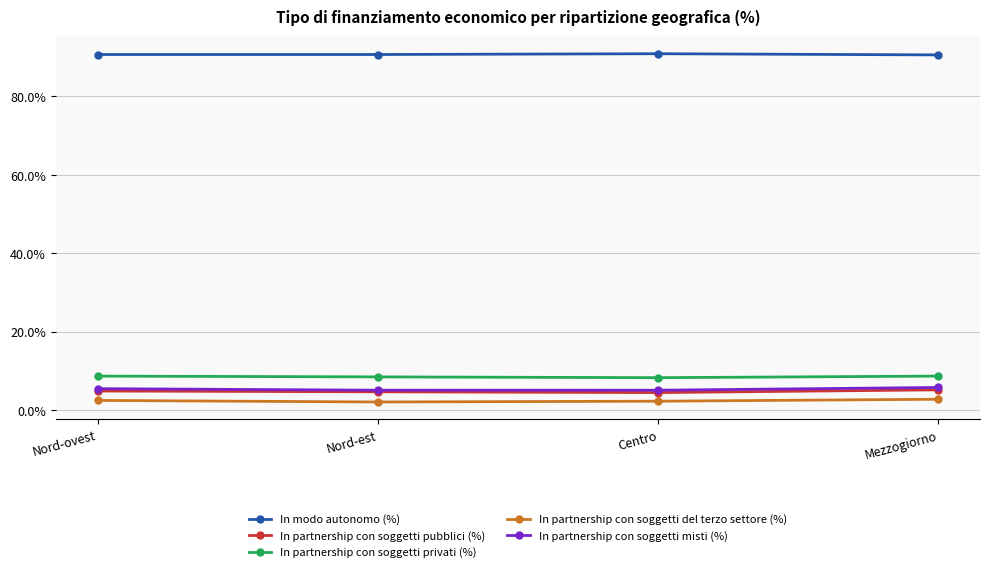

Is it true that In modo autonomo (%) equals 90.7 at Nord-est?

True